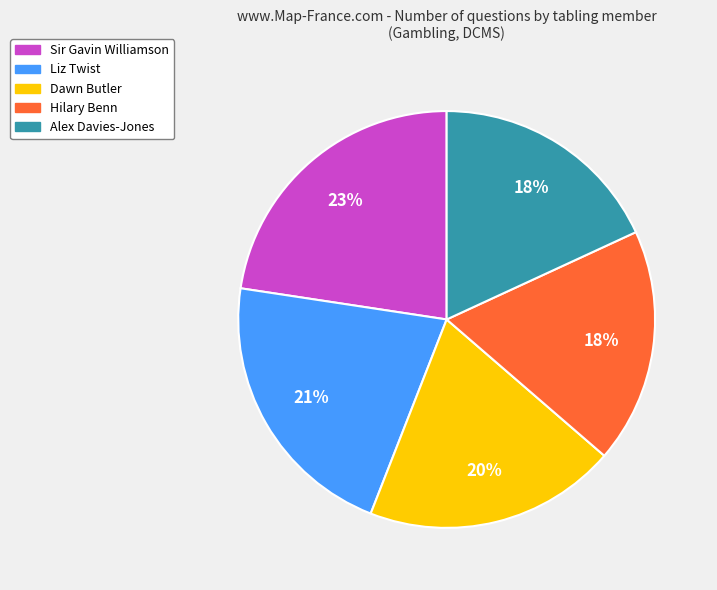

True or false: Dawn Butler accounts for 20% of the total.

True